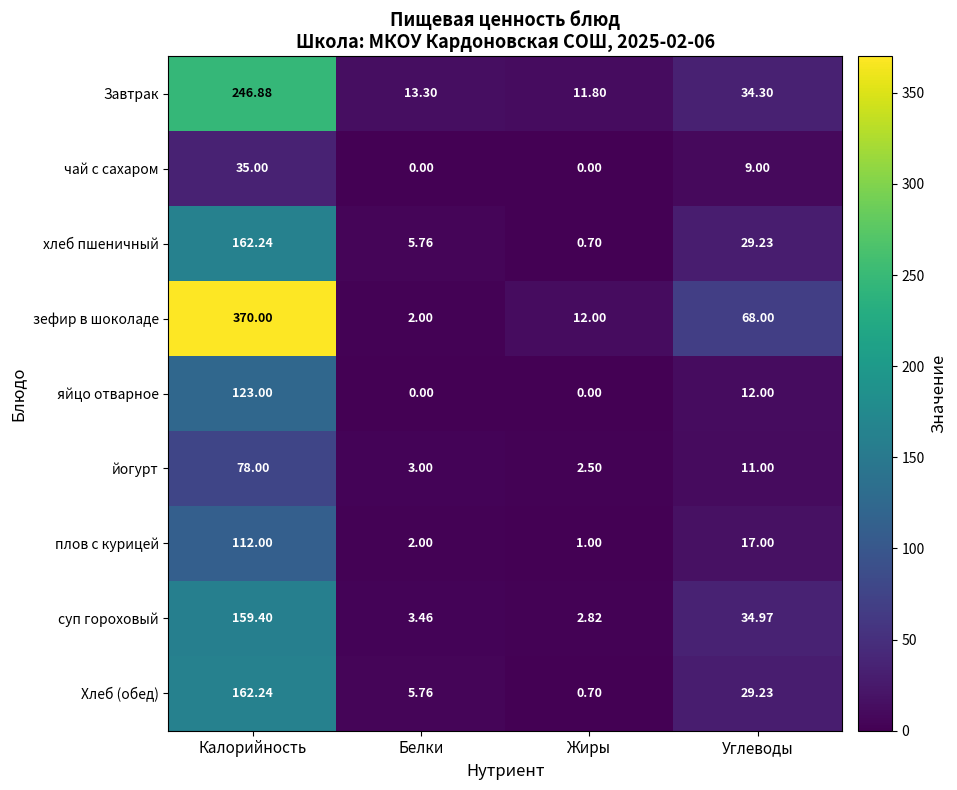

At which label does чай с сахаром first exceed 9?

Калорийность